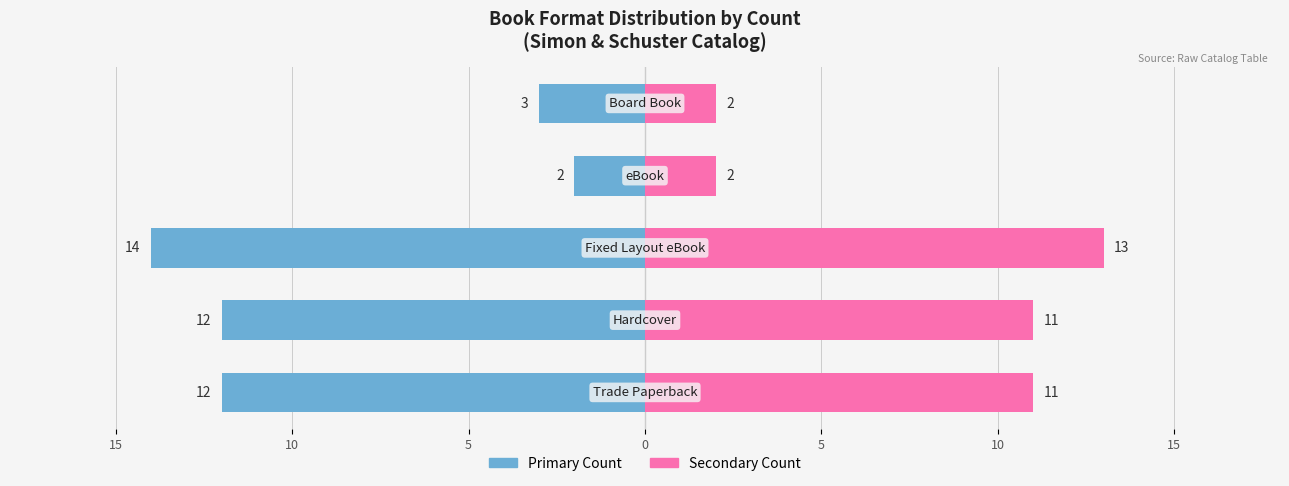

Are the bars grouped side by side (vs. stacked)?

Yes